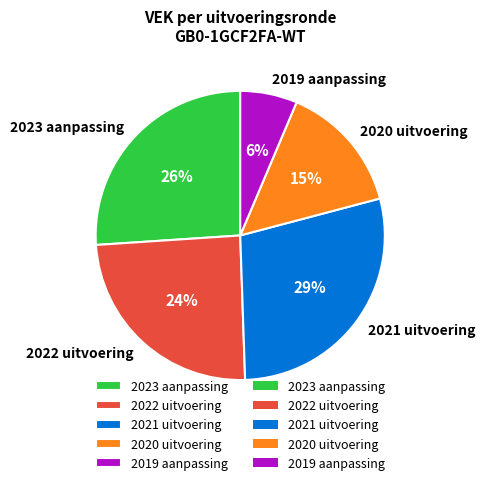

Which category has the smallest portion of the pie?

2019 aanpassing